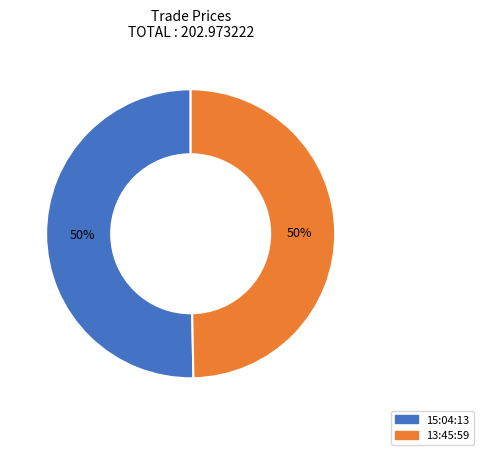

To the nearest percent, what percentage of the pie is 15:04:13?

50%